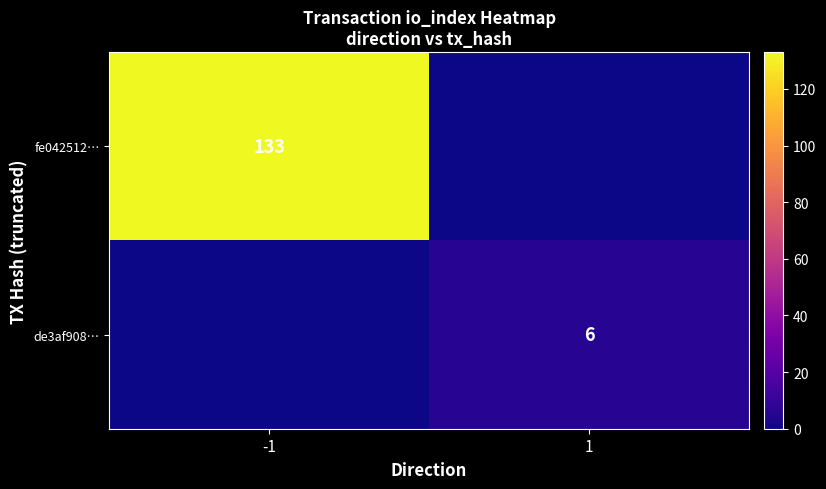

The value of de3af908… at 1 is 8. True or false?

False